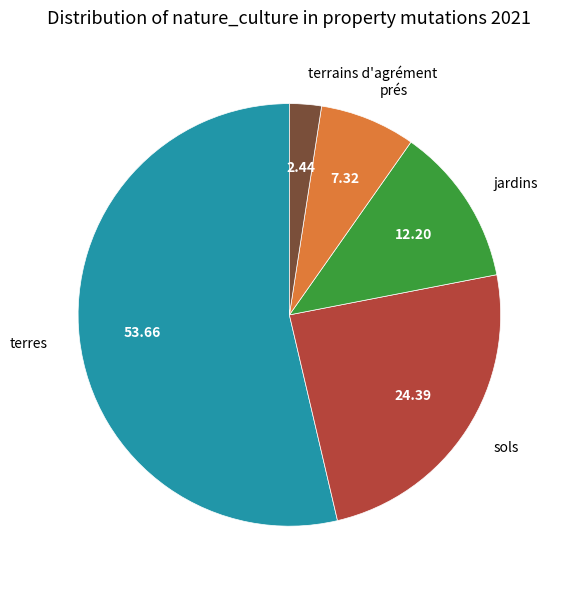

Which category has the biggest portion of the pie?

terres